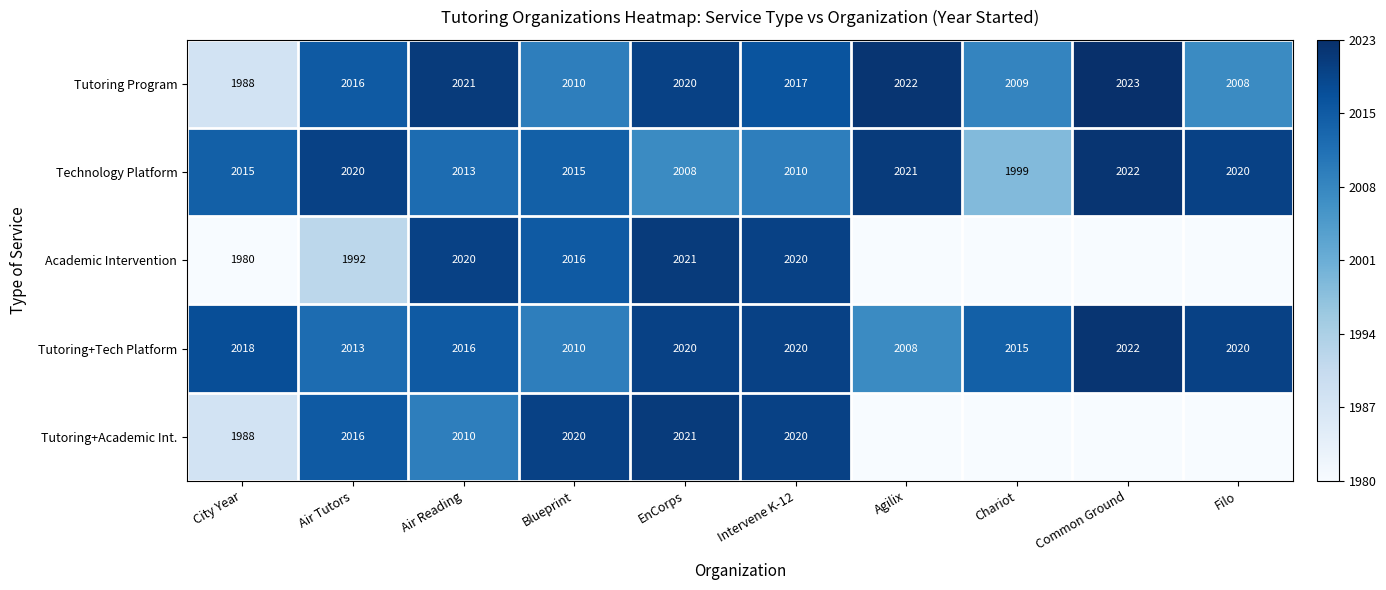

At which category is the sum across all series the highest?

EnCorps